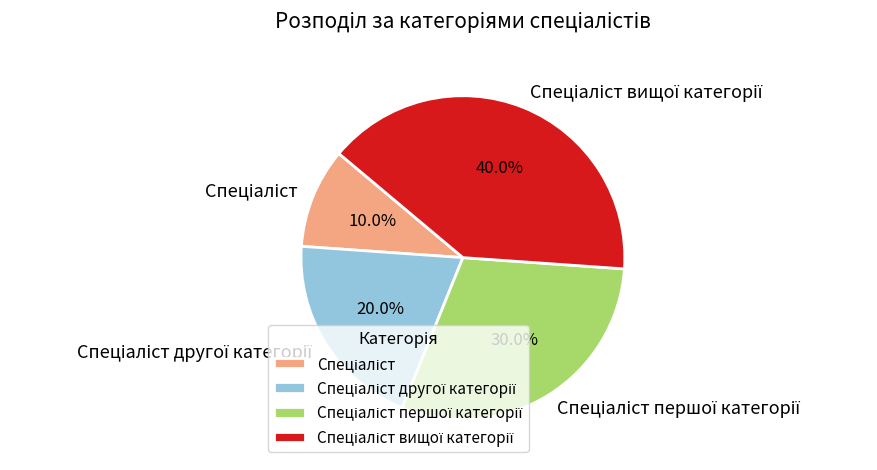

Is there a majority slice in this chart?

No